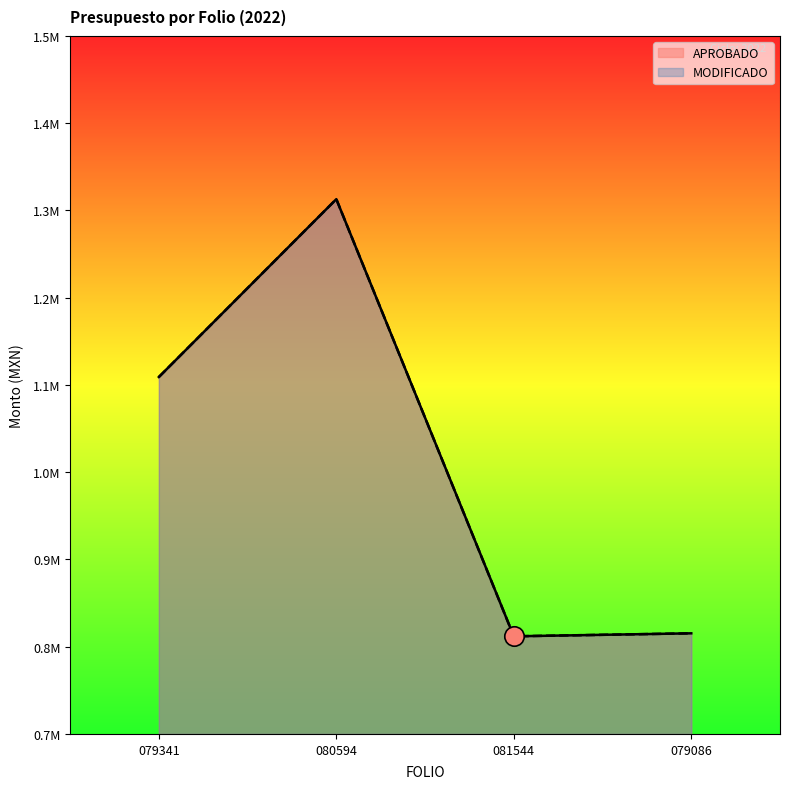

True or false: MODIFICADO has a value of 1087500 at 079341.

True